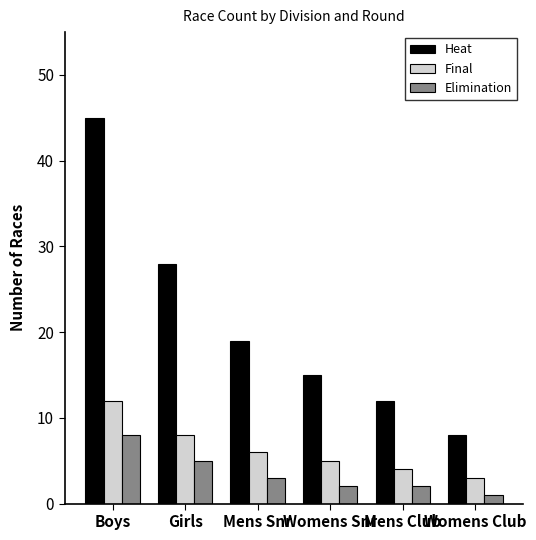

Reading right to left, what are all the values shown in this chart?

Heat: 8	12	15	19	28	45
Final: 3	4	5	6	8	12
Elimination: 1	2	2	3	5	8